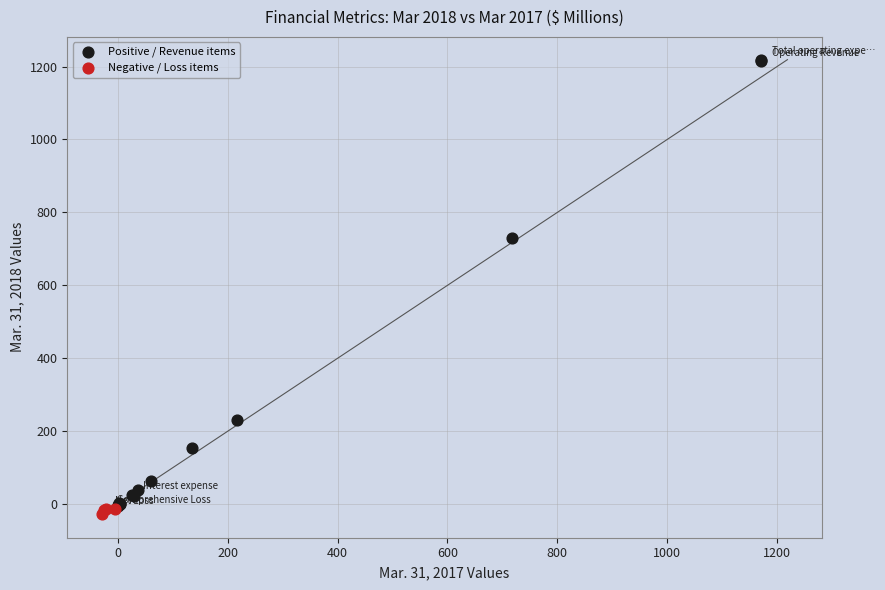

Which series has the largest Y range (max minus min)?

Positive / Revenue items